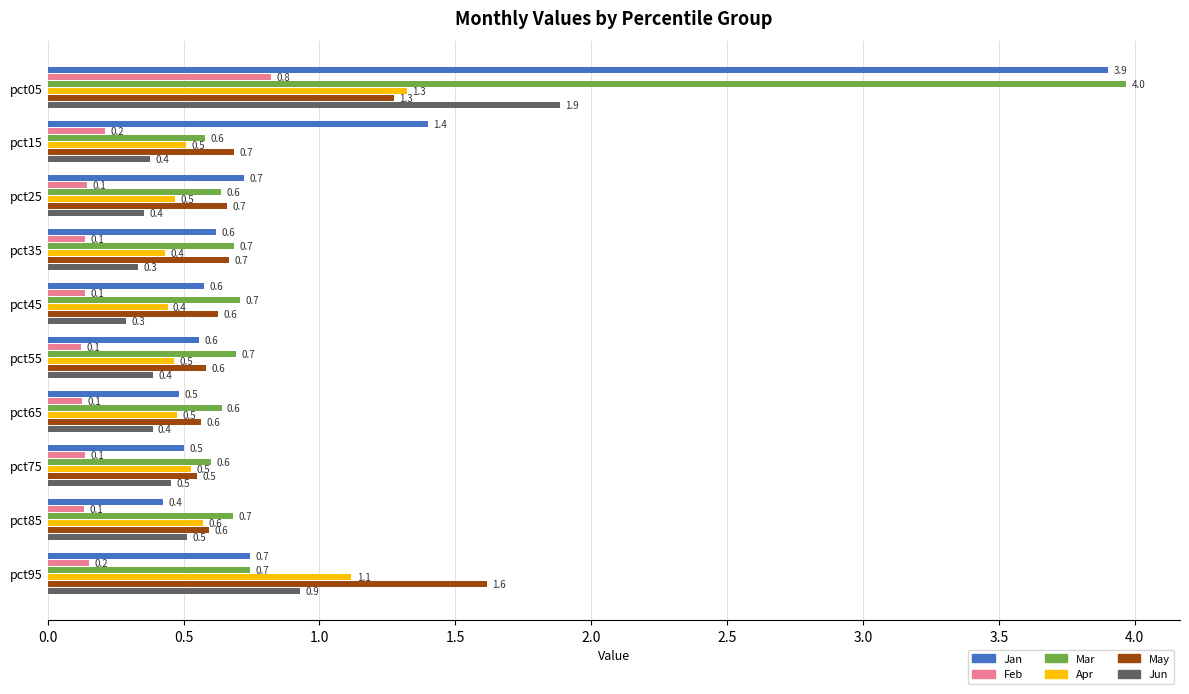

Rank the series by their maximum value, from highest to lowest.

Mar, Jan, Jun, May, Apr, Feb